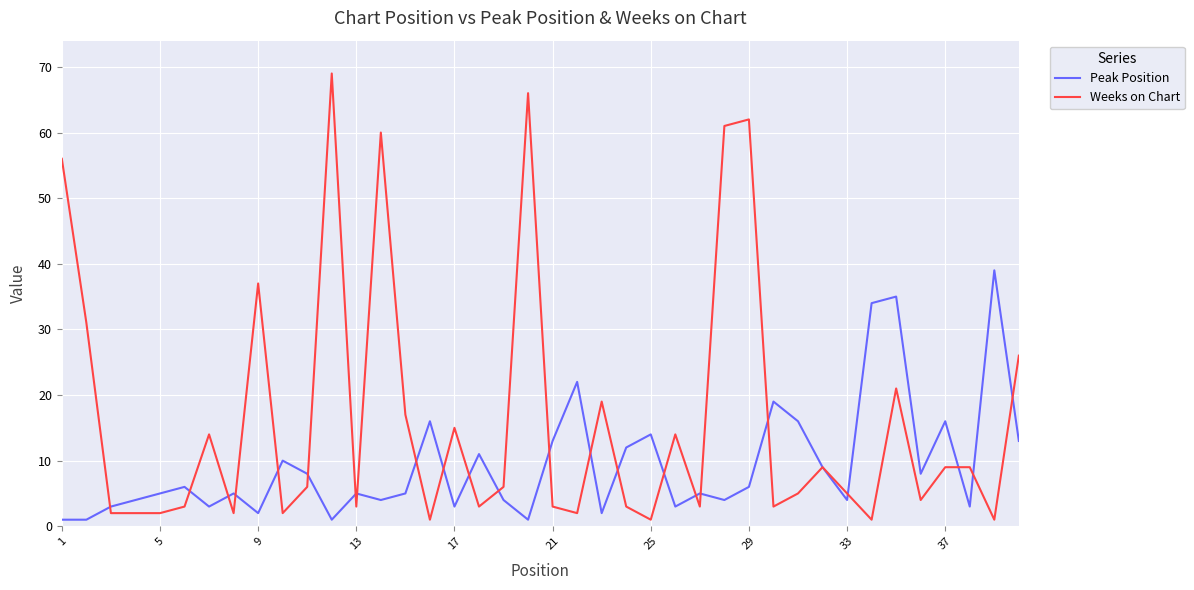

Which series has the largest range (max minus min)?

Weeks on Chart